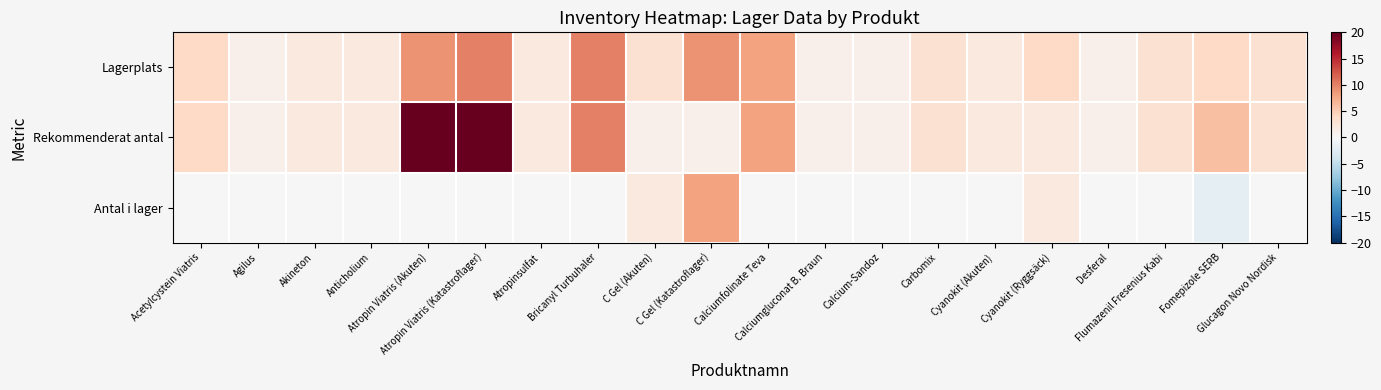

What is the greatest value displayed?

20